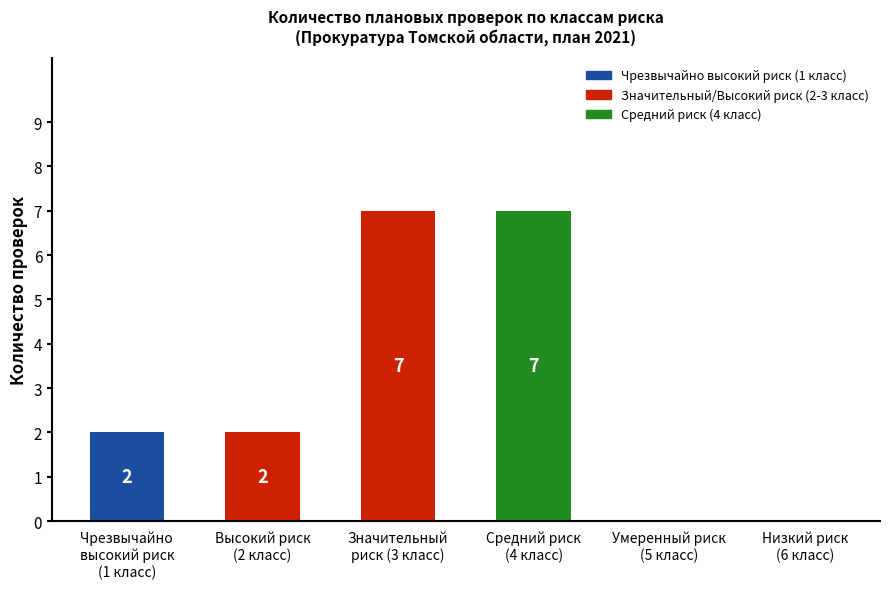

Are the bars horizontal?

No